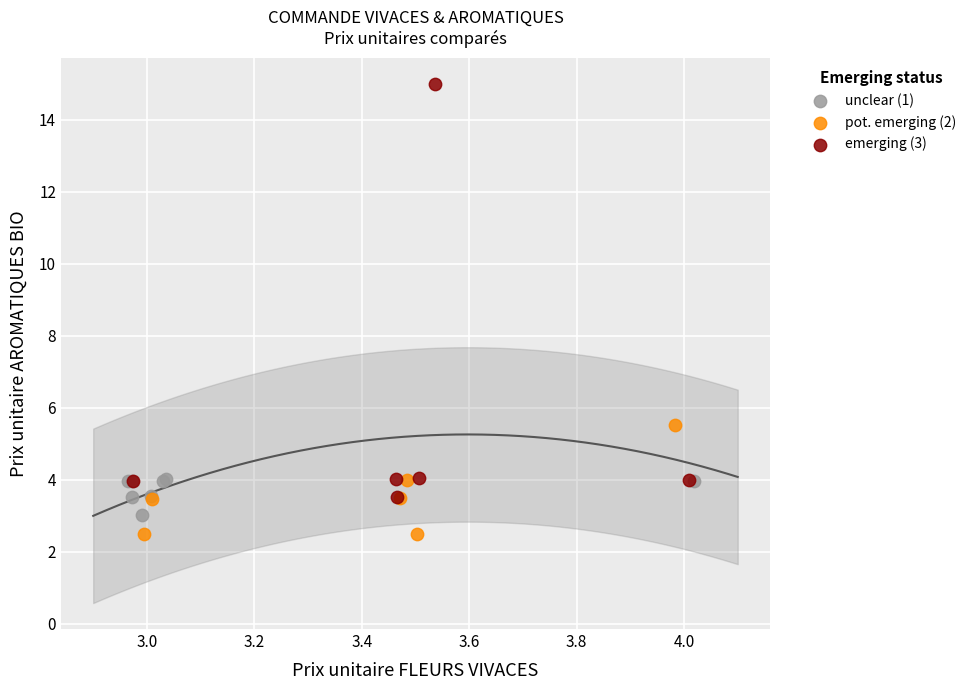

Which series has the largest Y range (max minus min)?

emerging (3)